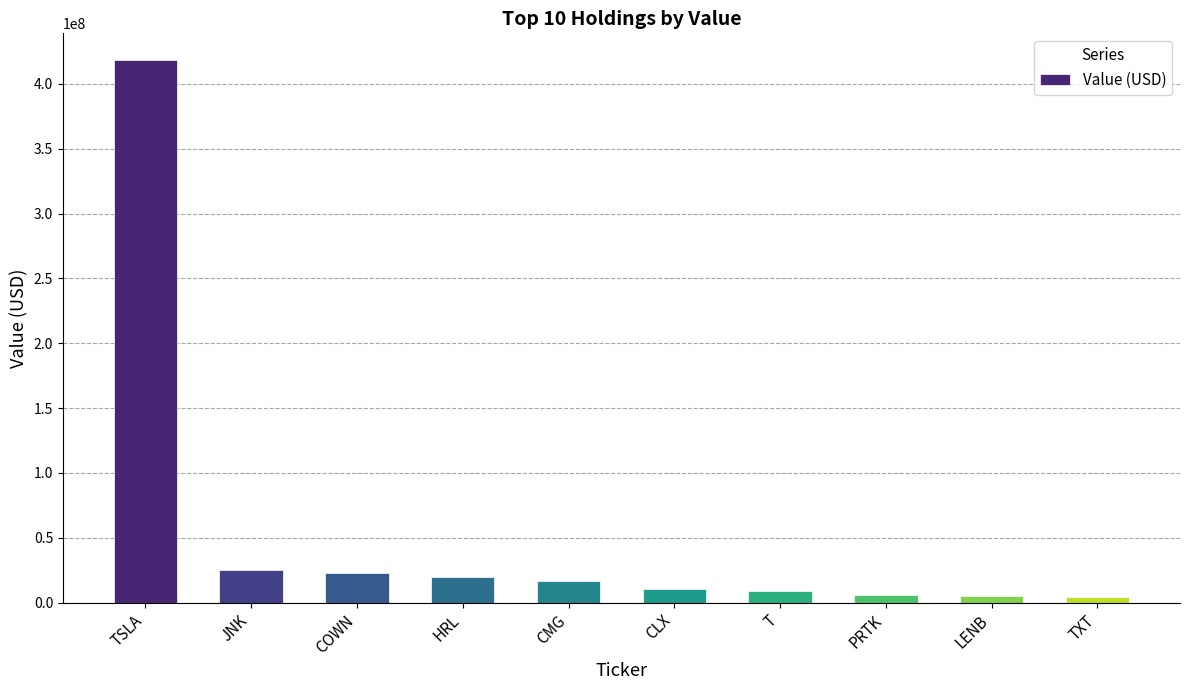

Where does the data first go above 16840000?

TSLA